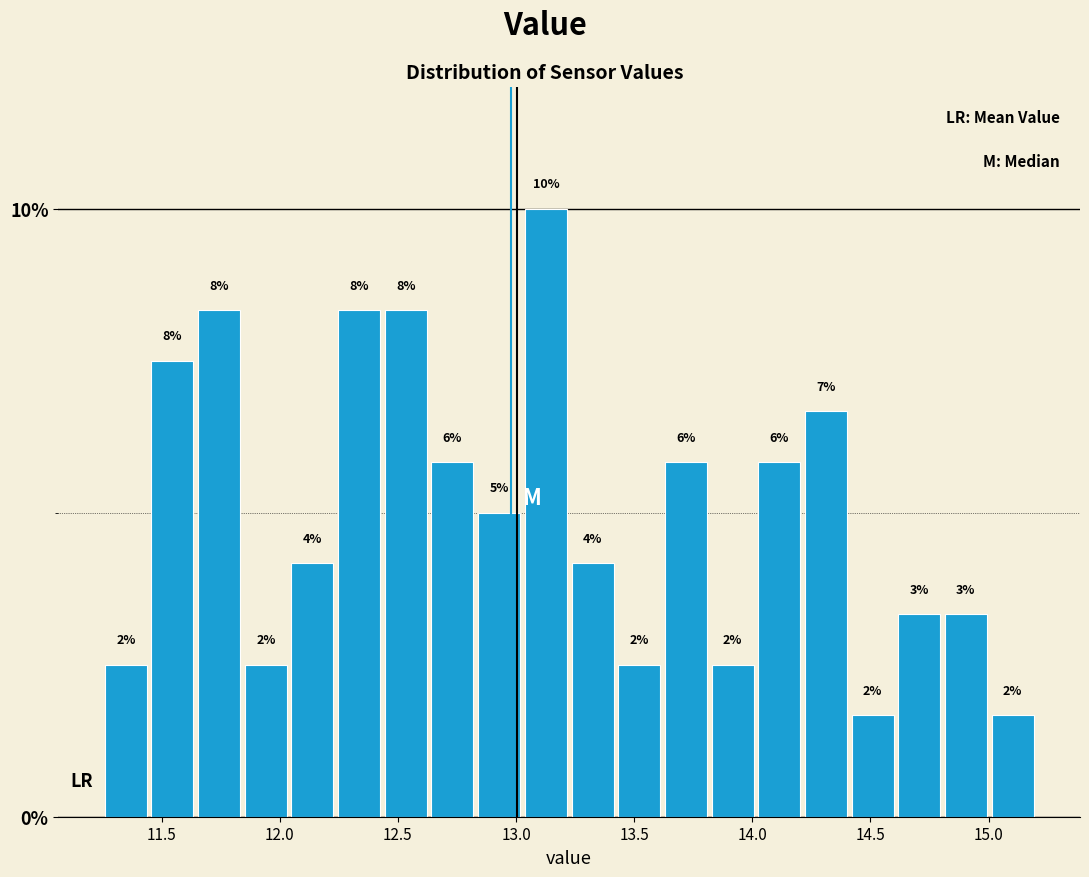

Read against the x-axis, roughly where is the centre of the tallest bar?

13.15